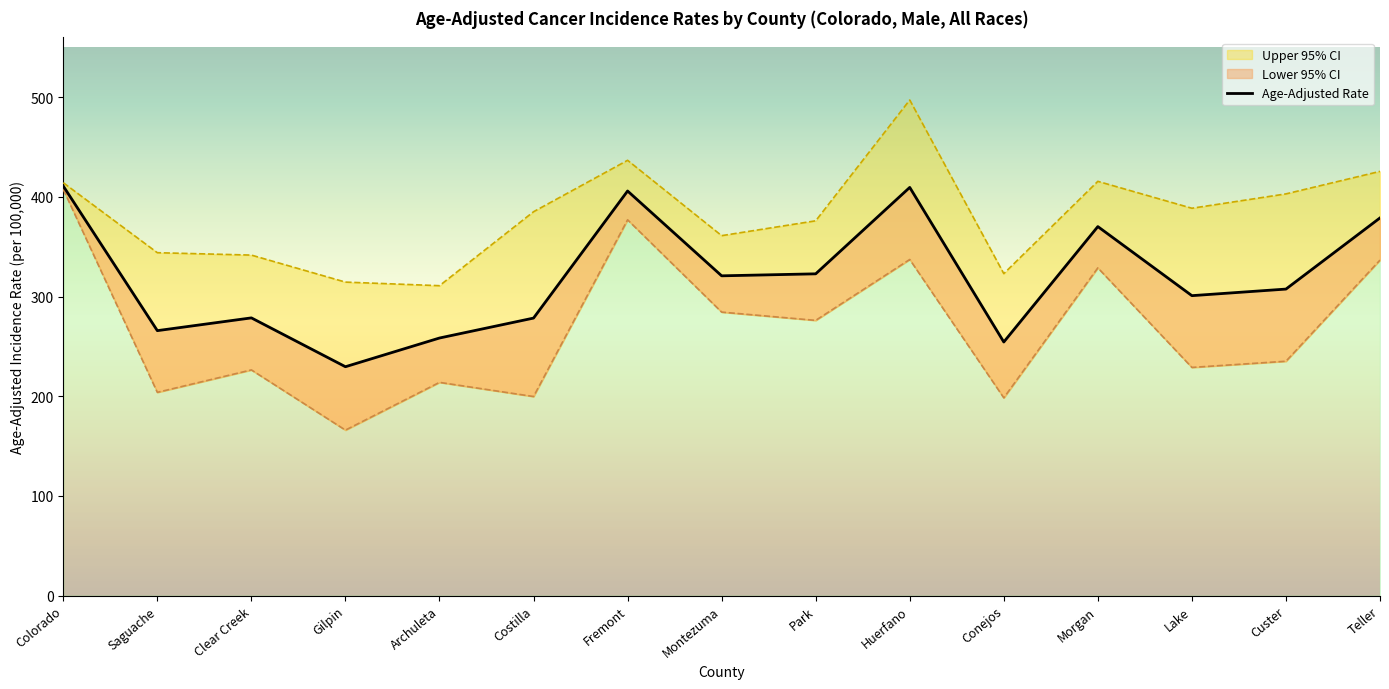

True or false: Lower 95% CI and Upper 95% CI intersect in this chart.

False